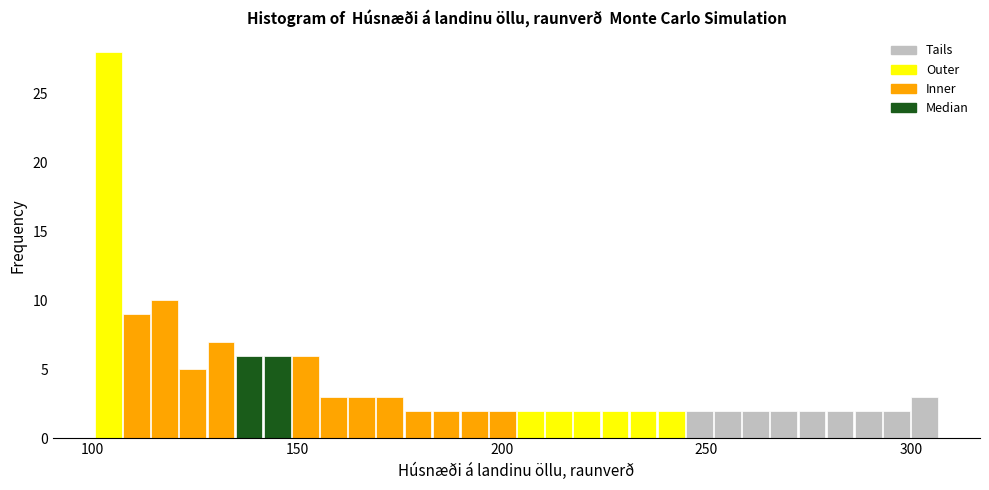

Read against the x-axis, roughly where is the centre of the tallest bar?

105